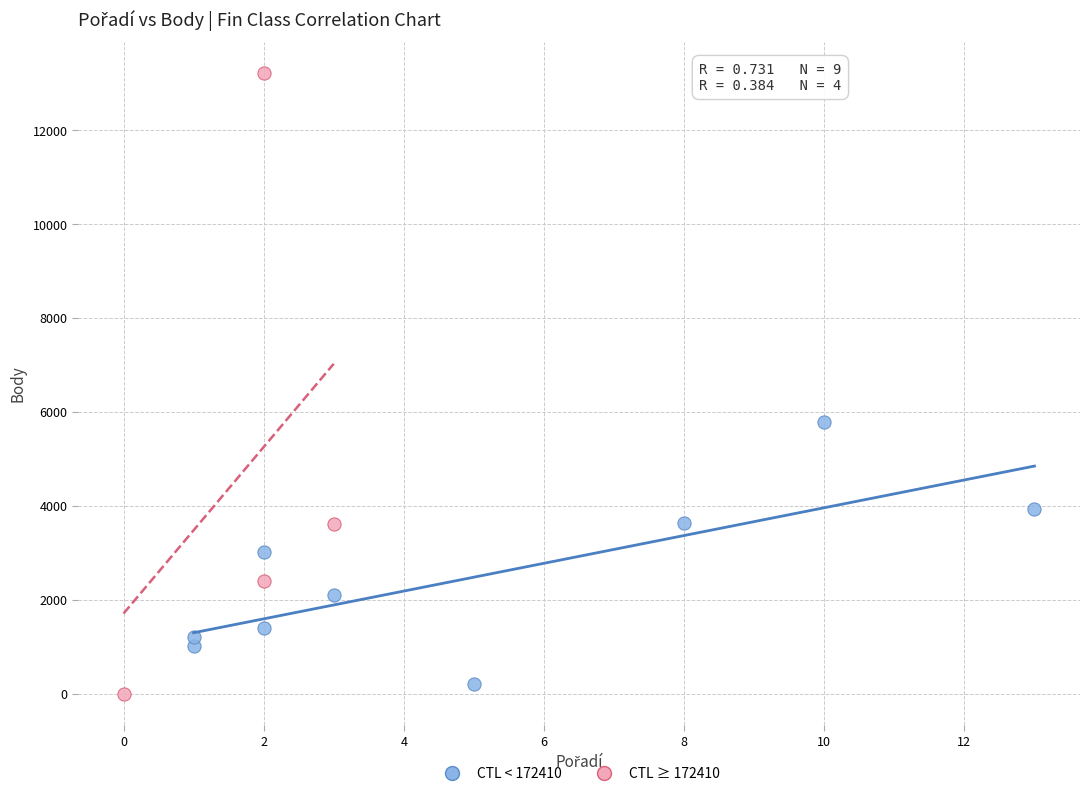

Which series has the largest Y range (max minus min)?

CTL ≥ 172410